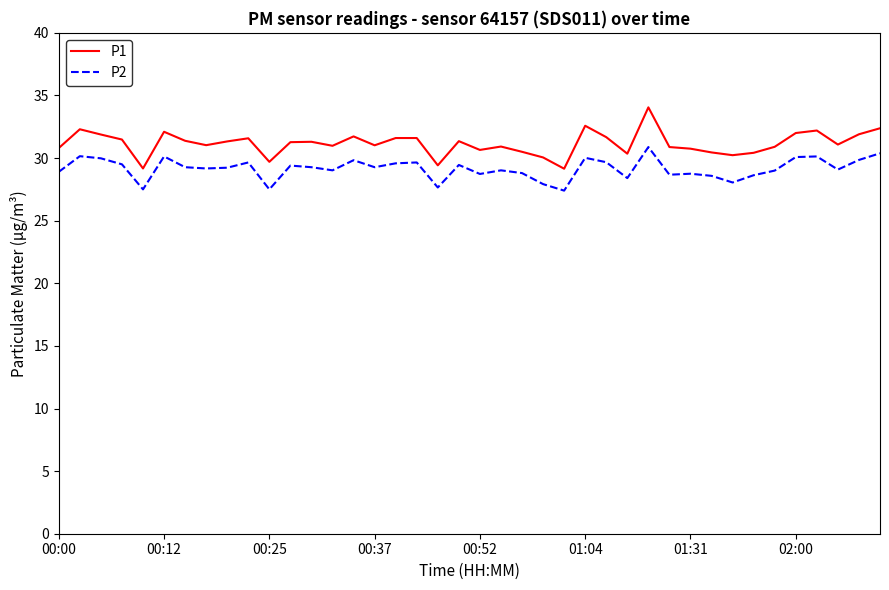

True or false: P1 and P2 intersect in this chart.

False